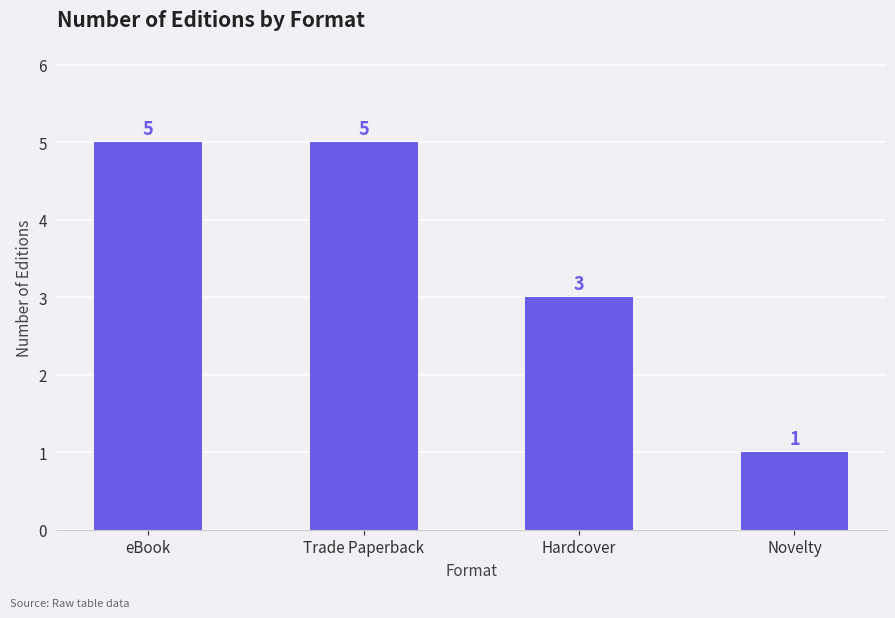

Does the chart contain any negative values?

No